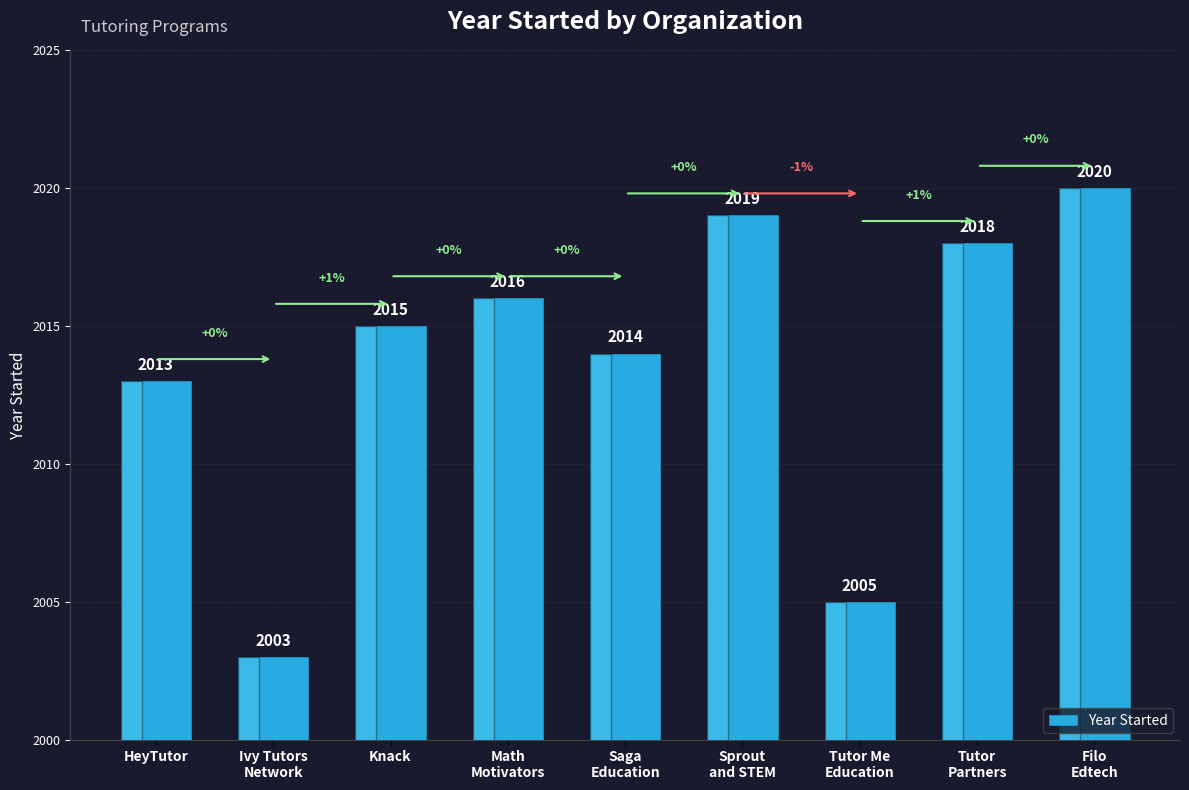

True or false: the data shows 2020 at Filo
Edtech.

True